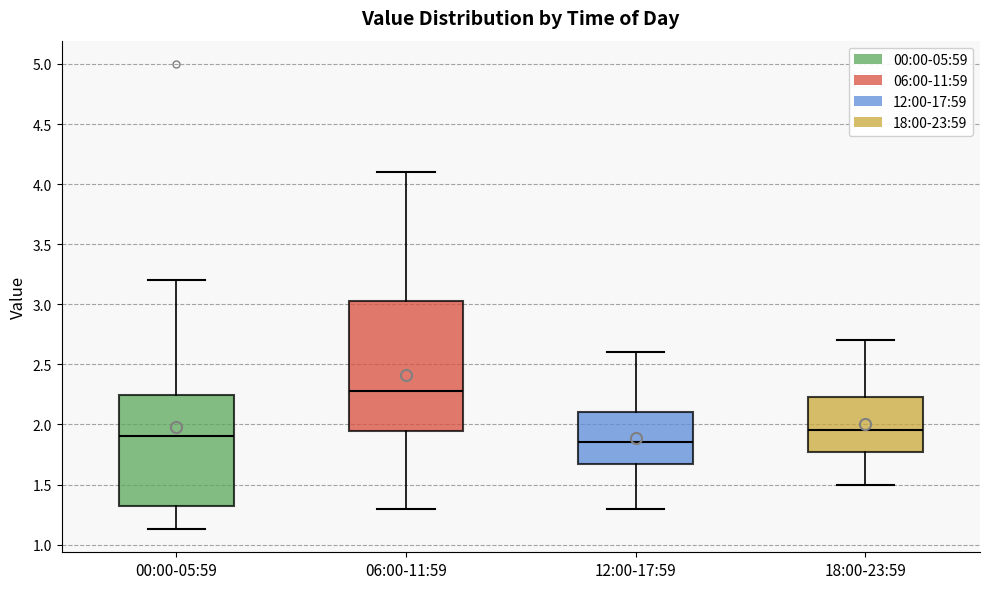

Comparing the boxes themselves (not the whiskers), which one is the tallest?

06:00-11:59